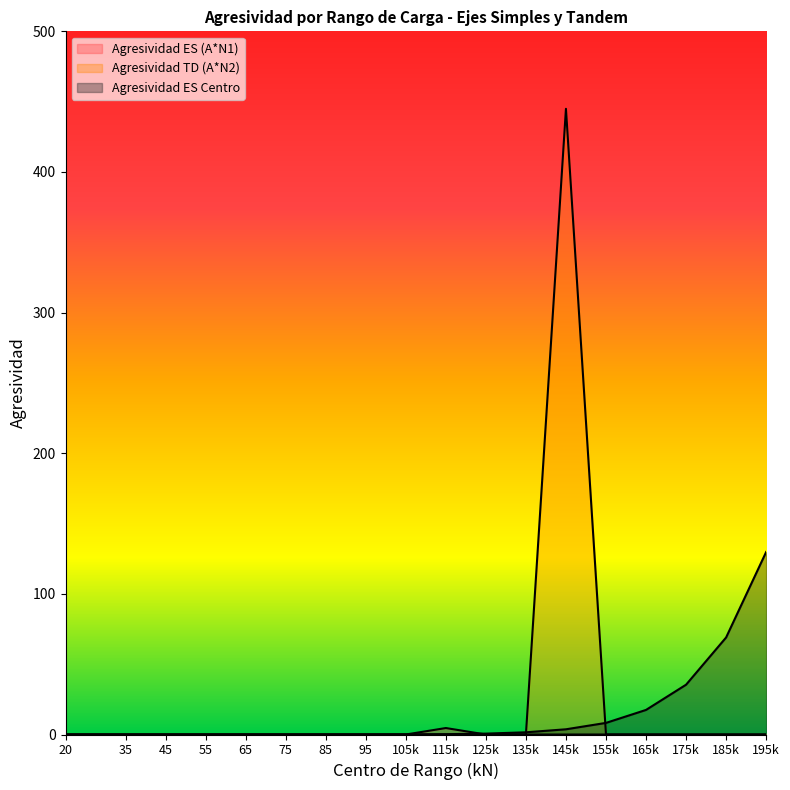

What is the difference between the maximum and minimum values in the Agresividad TD (A*N2) series?

444.9